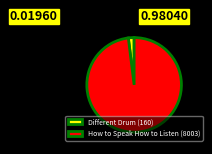

Rank the categories by value from highest to lowest.

How to Speak How to Listen (8003), Different Drum (160)